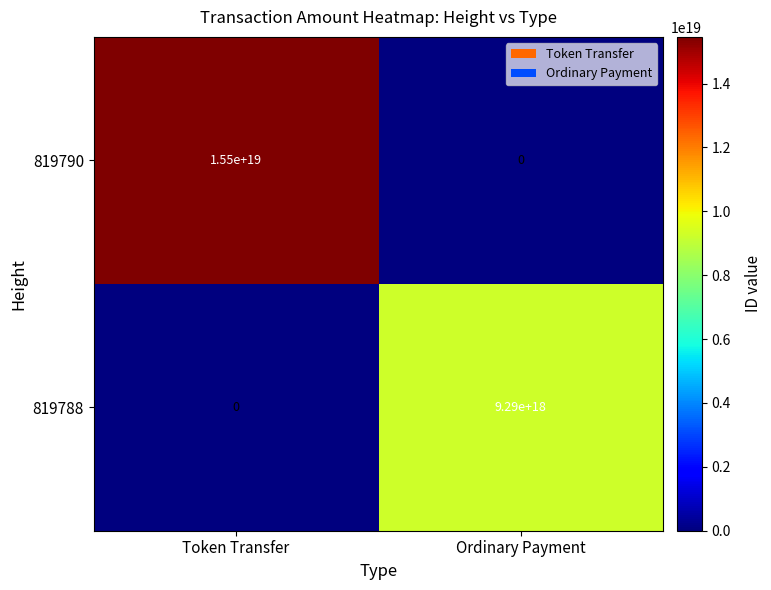

Rank the series at Token Transfer from highest to lowest value.

819790, 819788